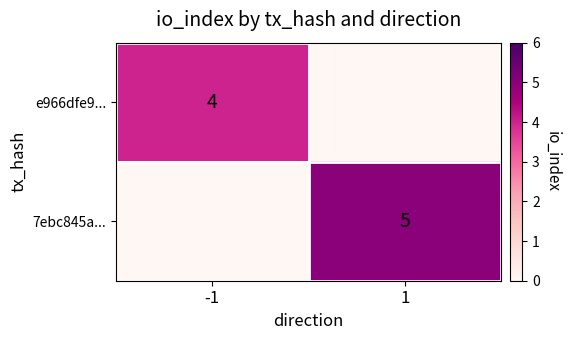

True or false: e966dfe9... has a value of 4 at -1.

True